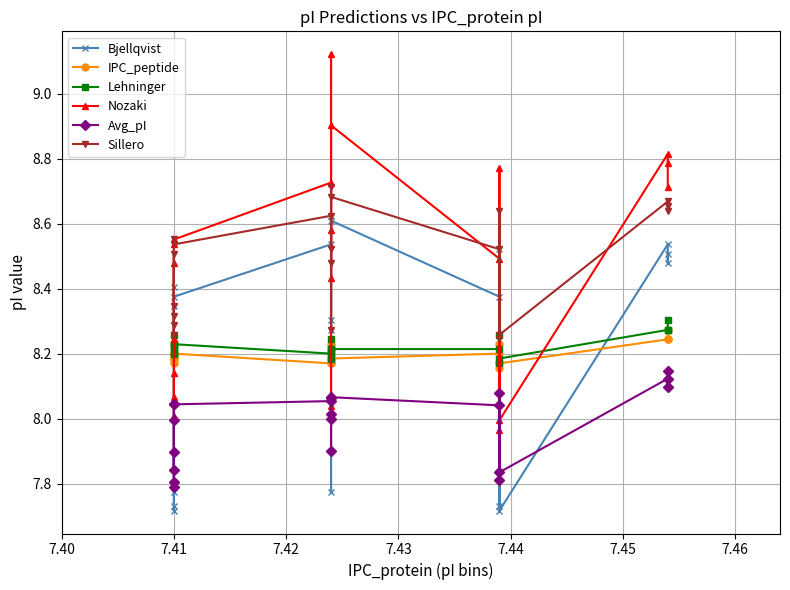

True or false: Bjellqvist has more than 1 points higher than both neighbors.

True